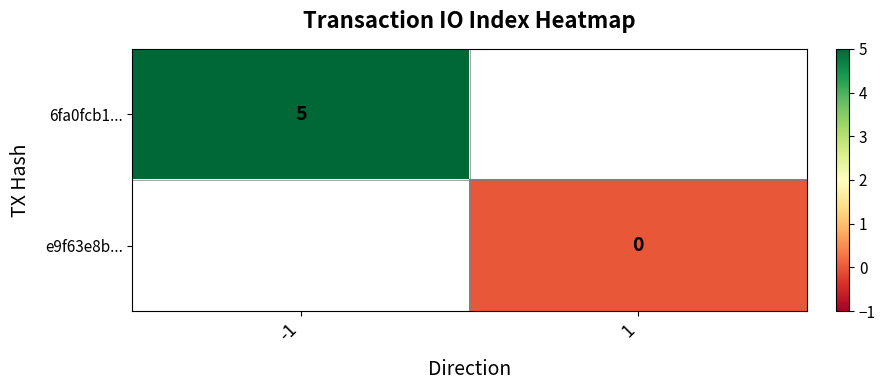

Is it true that 6fa0fcb1... equals 2 at -1?

False